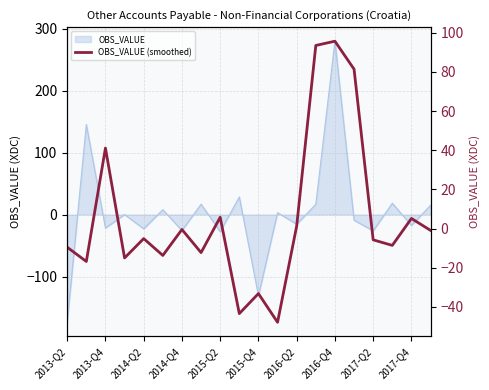

Reading right to left, extract all data points from this chart.

-0.9	5.2	-8.6	-5.7	81.4	95.7	93.5	1.3	-47.8	-33.2	-43.4	5.8	-12.2	-0.4	-13.7	-5.1	-15.0	41.1	-16.8	-9.5